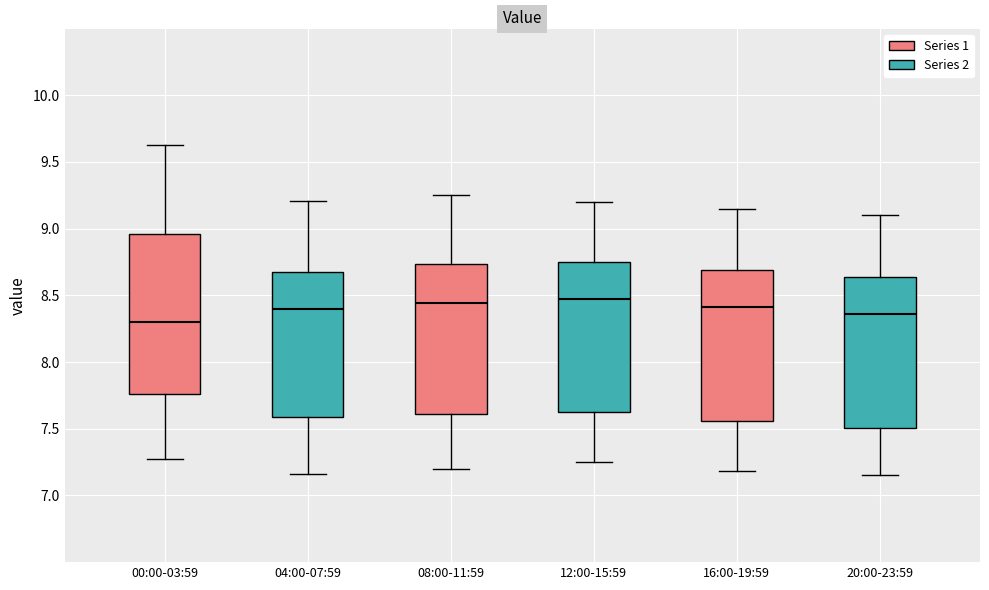

Where is the lower edge of the box for 00:00-03:59 on the y-axis? The values are not printed on the chart, so give them approximately, as read against the axis.

7.75